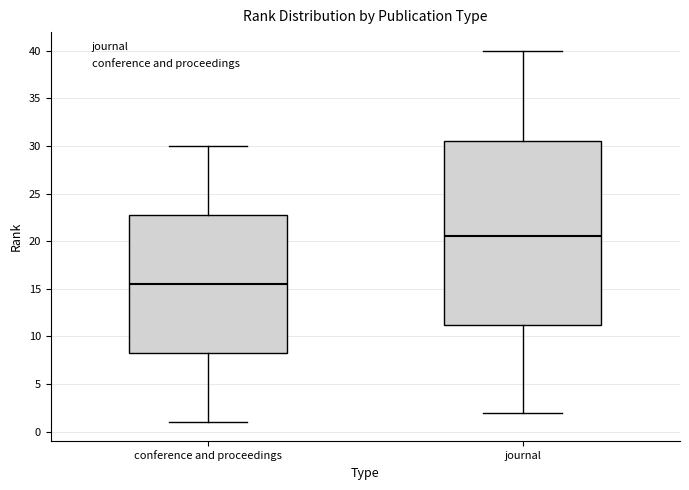

Comparing the boxes themselves (not the whiskers), which one is the tallest?

journal